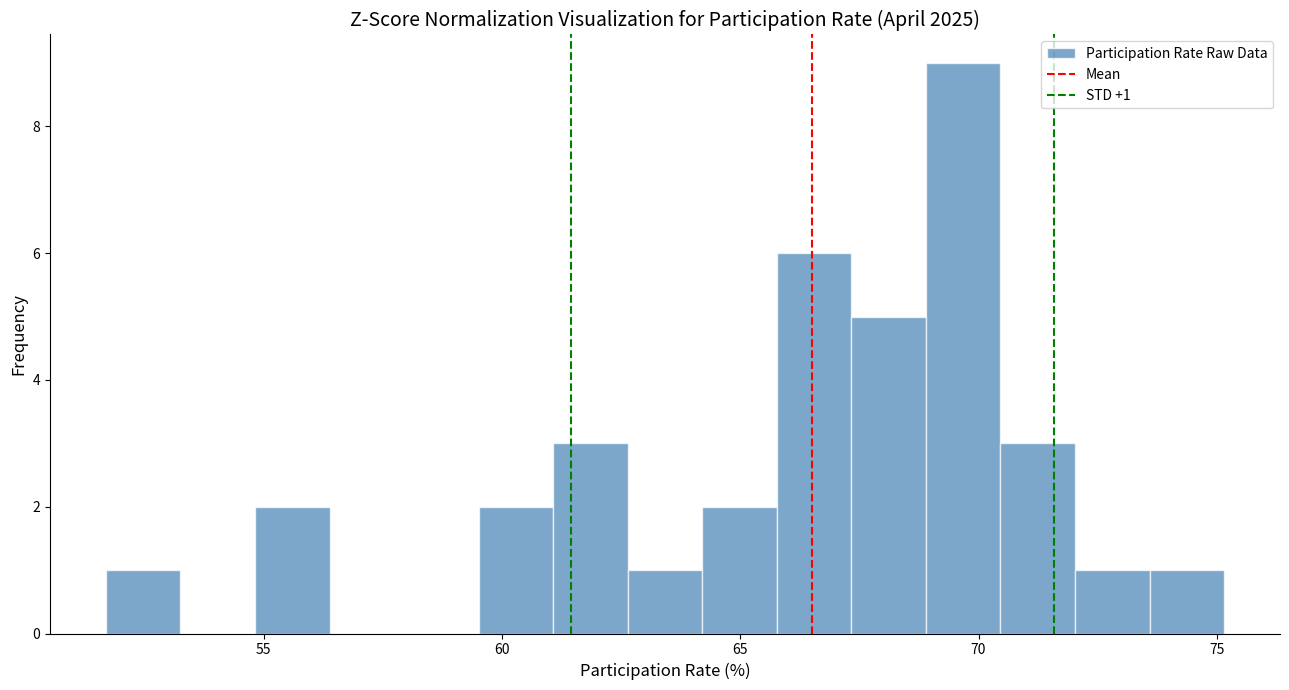

Around what value on the x-axis is the tallest bar? Give the approximate position of its centre, as read against the axis.

69.5